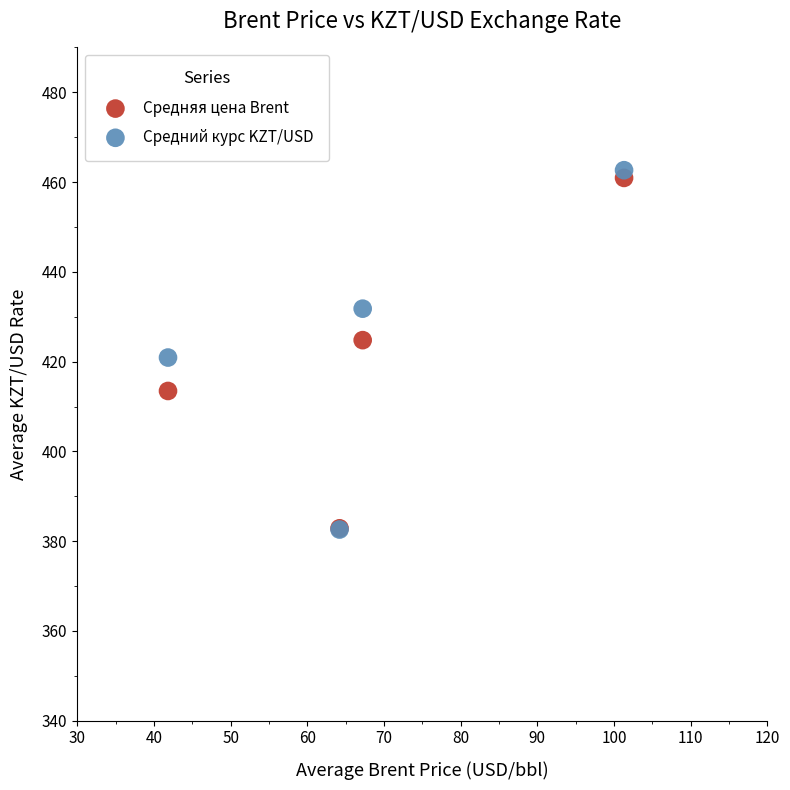

Which series contains the highest Y value?

Средний курс KZT/USD